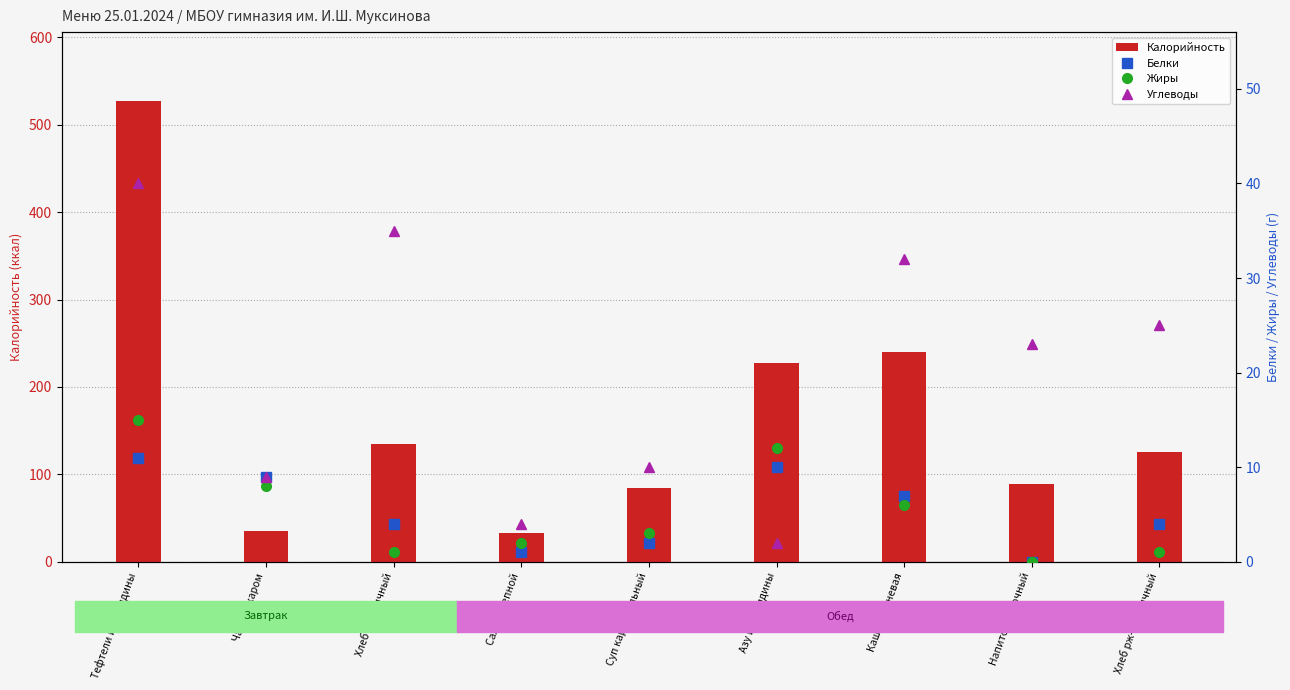

What is the greatest value displayed?

527